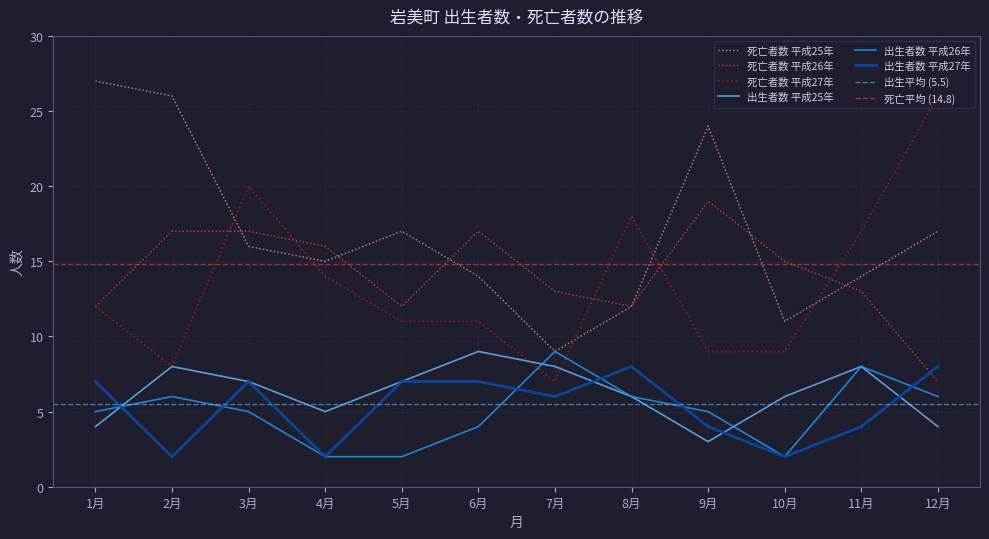

The value of 出生者数 at 2月 is 8. True or false?

True